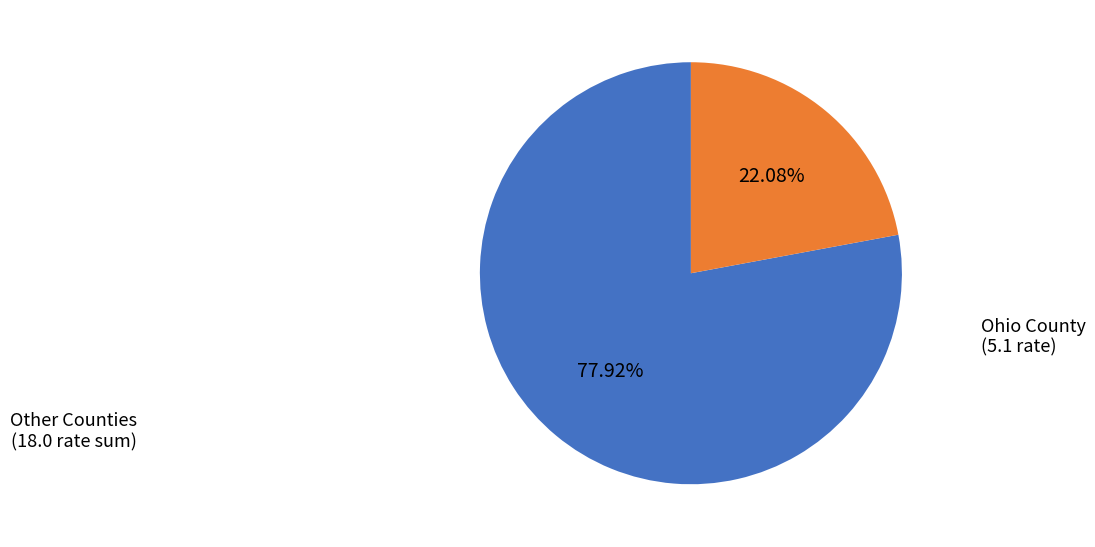

Does any single category account for the majority?

Yes